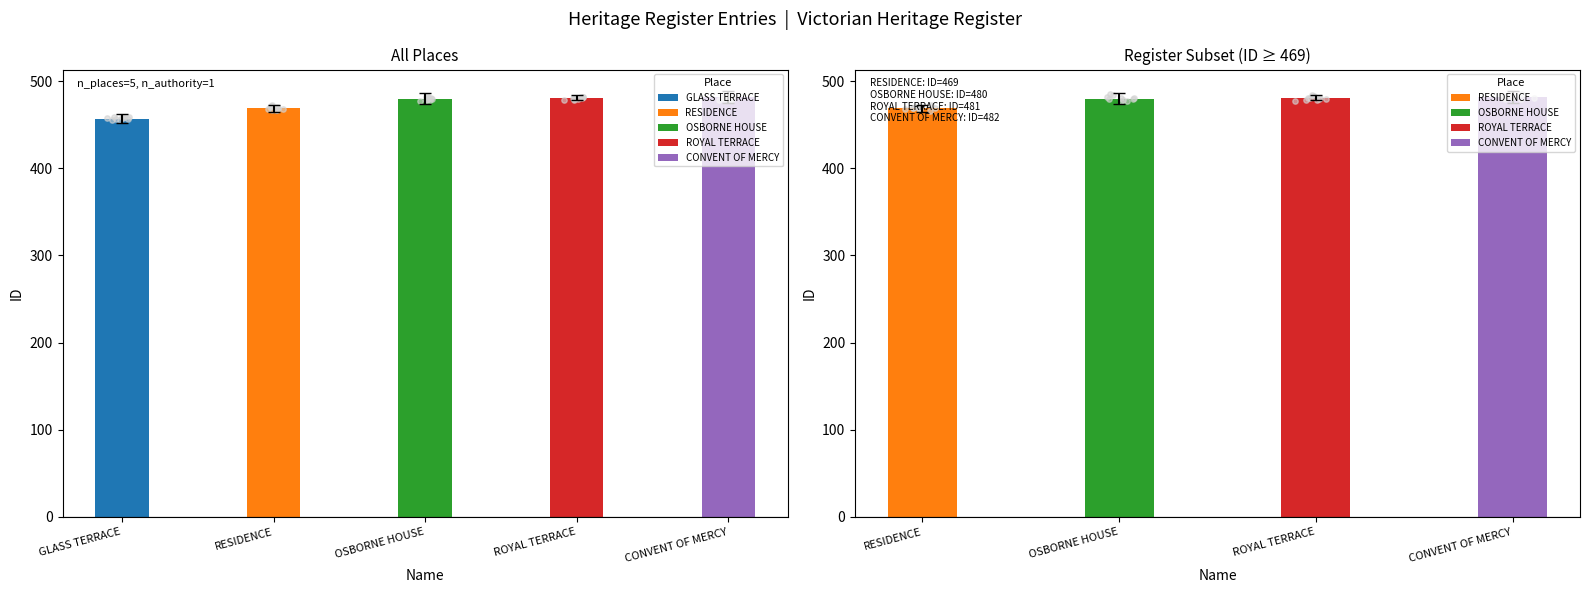

Which has a higher value, OSBORNE HOUSE or CONVENT OF MERCY?

CONVENT OF MERCY